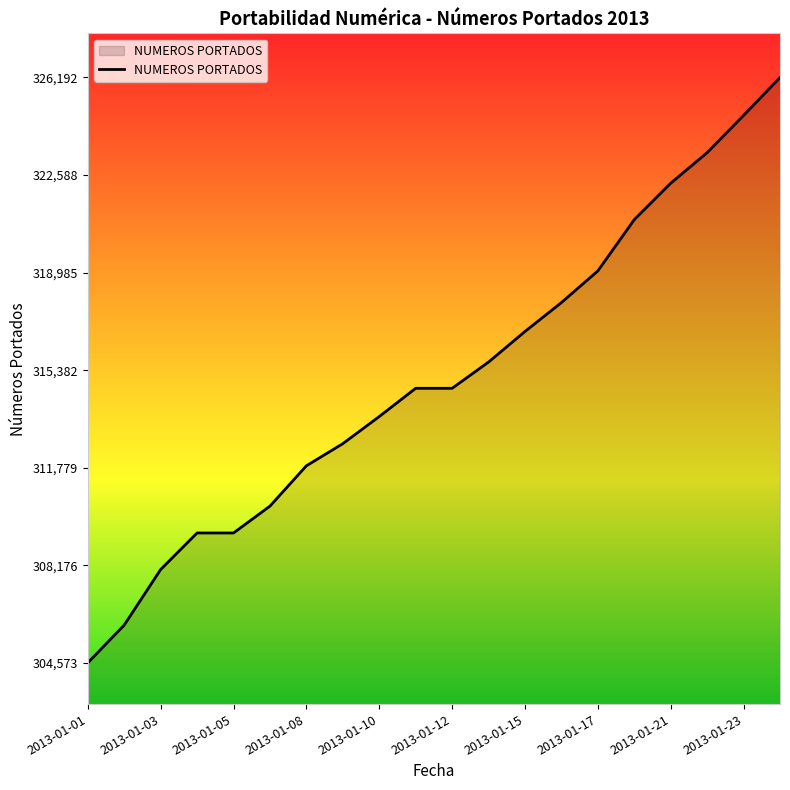

What is the smallest value displayed?

304573